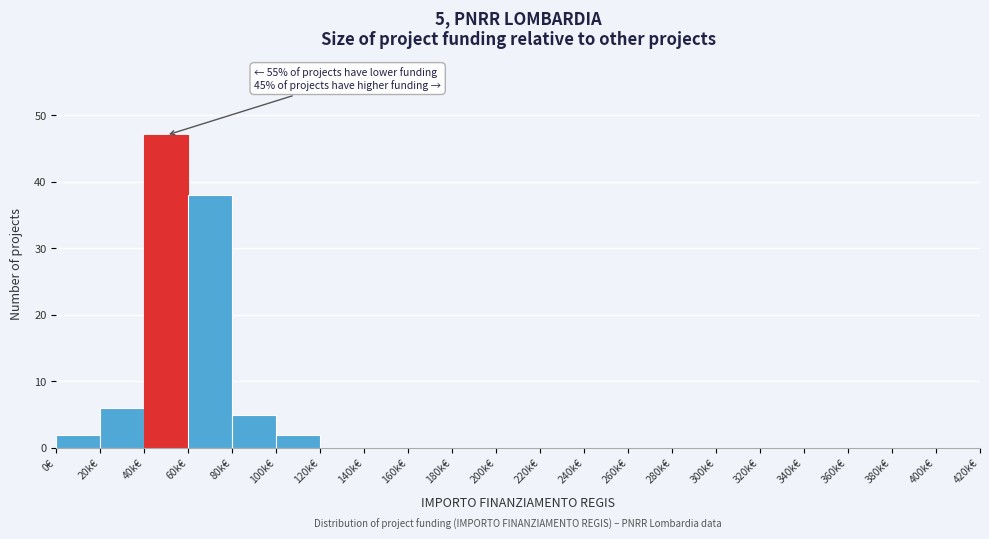

Reading right to left, what are all the values shown in this chart?

400k€=0	380k€=0	360k€=0	340k€=0	320k€=0	300k€=0	280k€=0	260k€=0	240k€=0	220k€=0	200k€=0	180k€=0	160k€=0	140k€=0	120k€=0	100k€=2	80k€=5	60k€=38	40k€=47	20k€=6	0€=2